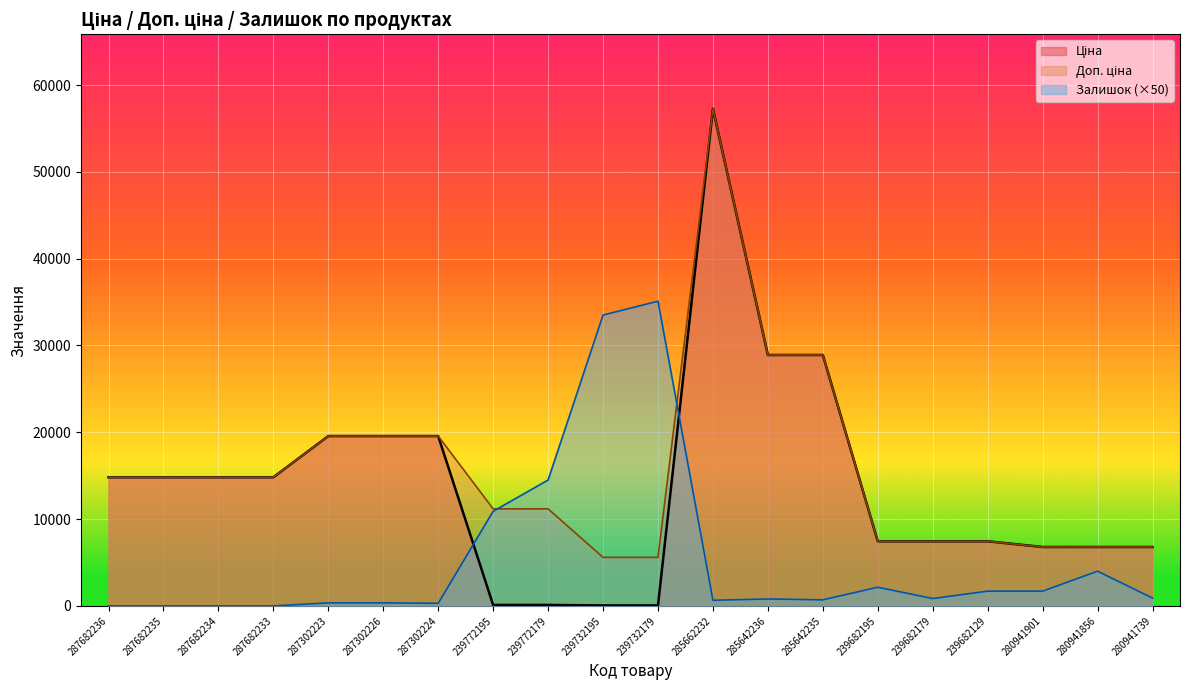

What is the label of the 4th point from the right?

239682129